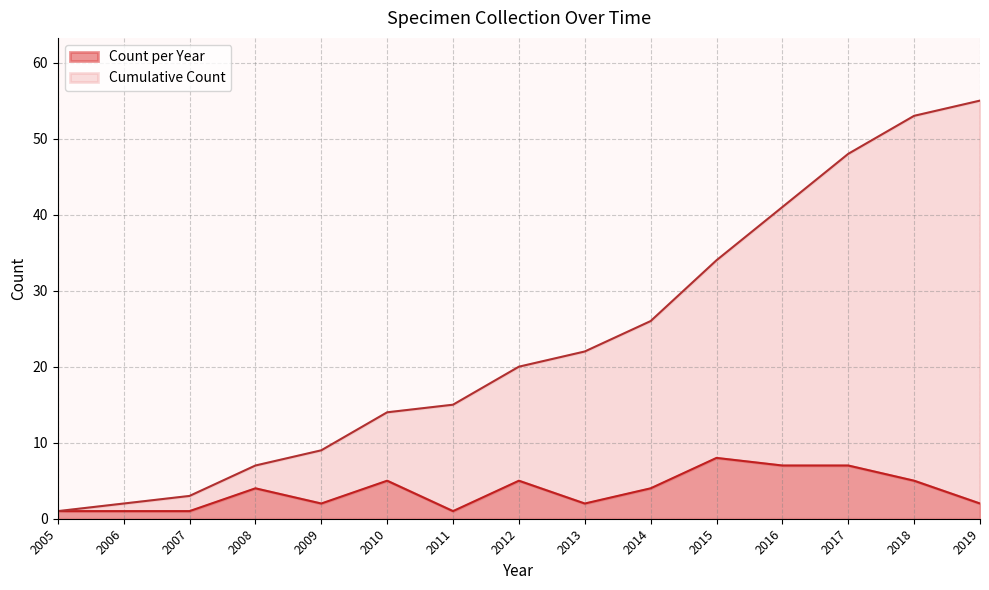

What is the average value of the Count per Year series?

4